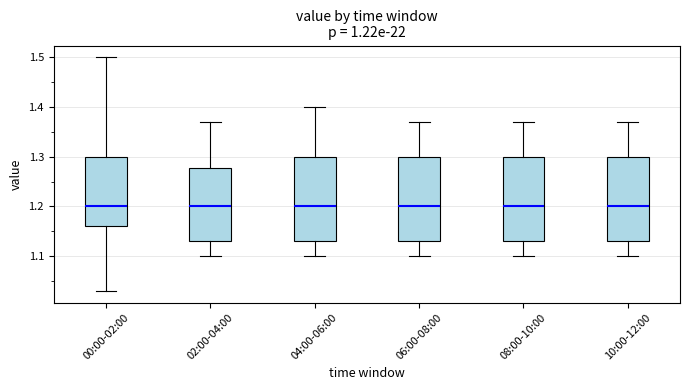

Reading left to right, read every box against the y-axis: the position of its median line, the range the box covers, and the ends of its whiskers. The values are not printed on the chart, so give them approximately, as read against the axis.

00:00-02:00: median 1.20, box 1.16 to 1.30, whiskers 1.03 to 1.50
02:00-04:00: median 1.20, box 1.13 to 1.28, whiskers 1.10 to 1.37
04:00-06:00: median 1.20, box 1.13 to 1.30, whiskers 1.10 to 1.40
06:00-08:00: median 1.20, box 1.13 to 1.30, whiskers 1.10 to 1.37
08:00-10:00: median 1.20, box 1.13 to 1.30, whiskers 1.10 to 1.37
10:00-12:00: median 1.20, box 1.13 to 1.30, whiskers 1.10 to 1.37